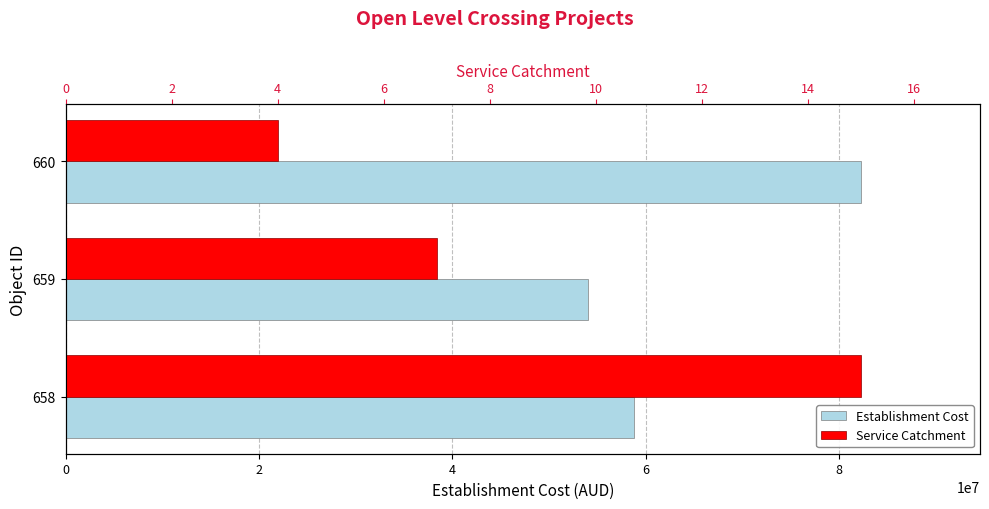

What is the value of the Service Catchment bar at the 1st from the left?

15